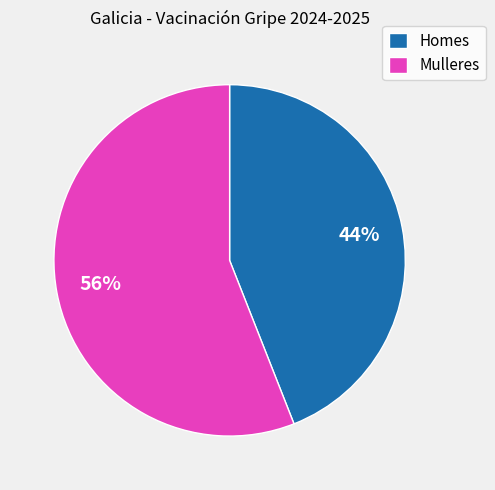

How many slices are in this pie chart?

2